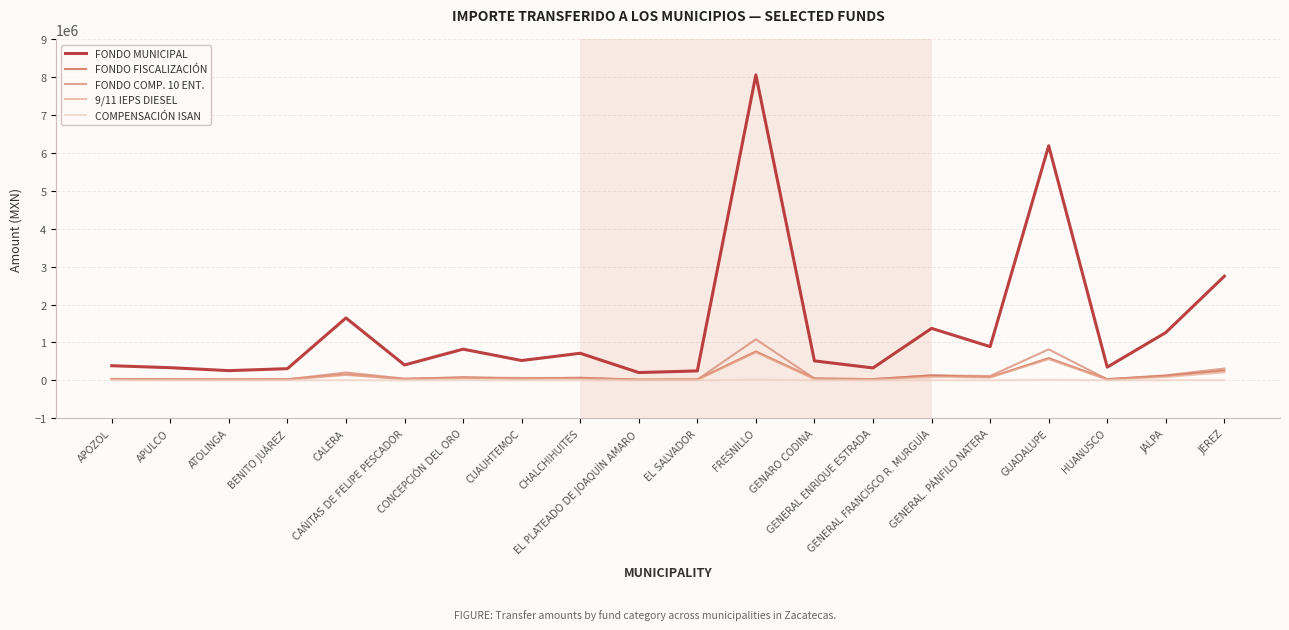

Which series has the largest range (max minus min)?

FONDO MUNICIPAL